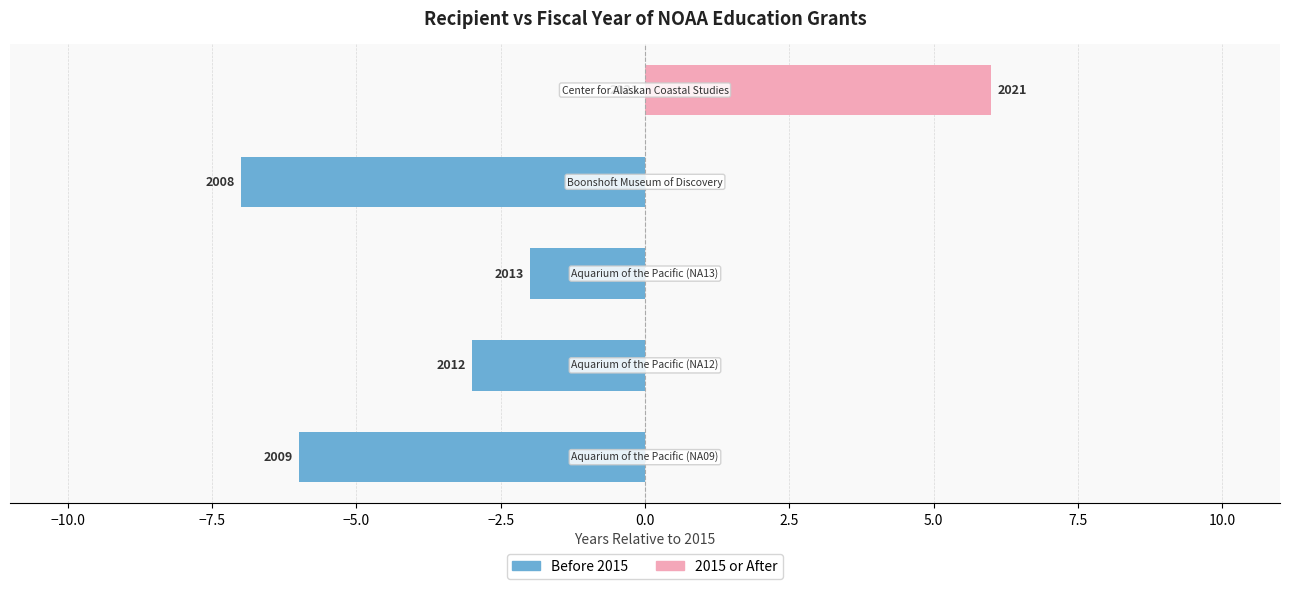

List the series in order of their overall mean, lowest first.

Before 2015, 2015 or After